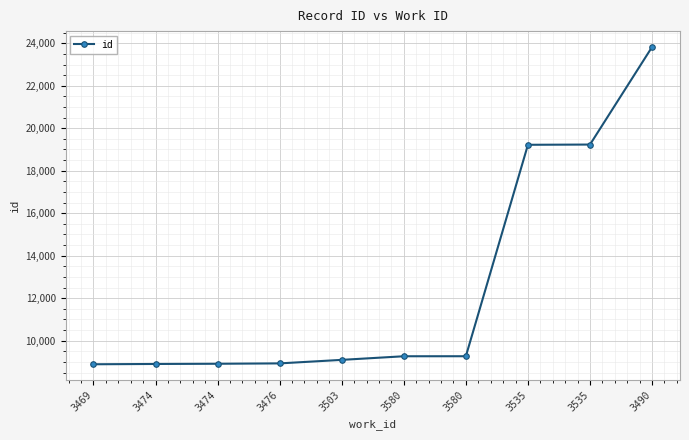

How many data points does each series have?

10